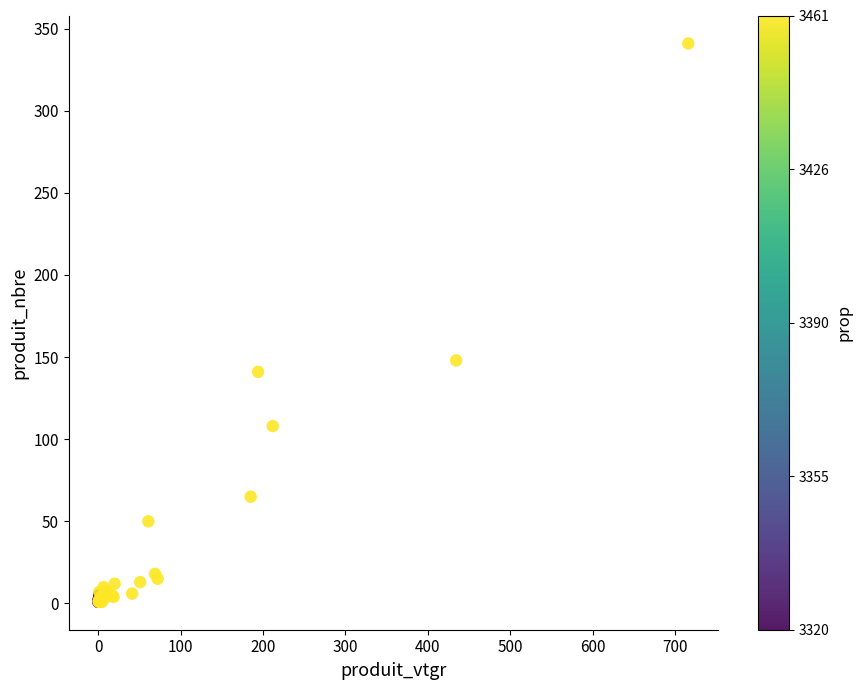

What Y value in the scatter plot is closest to 171?

148